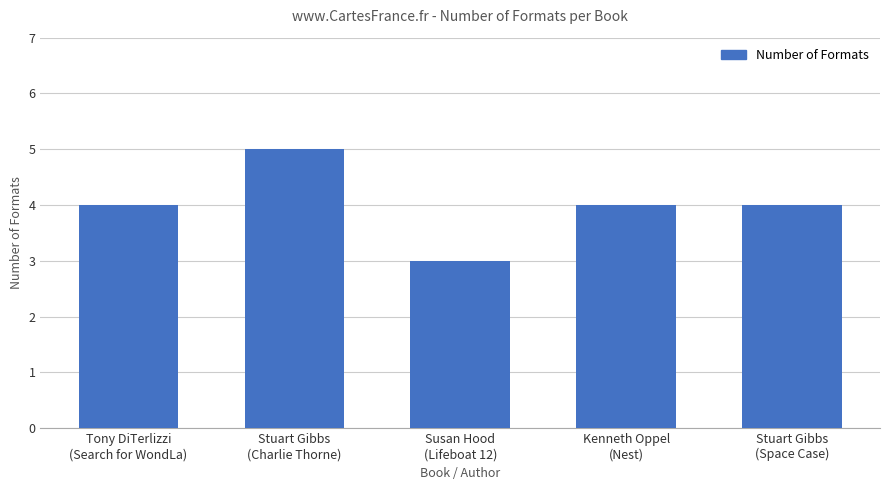

What value does the data have at Stuart Gibbs
(Space Case)?

4